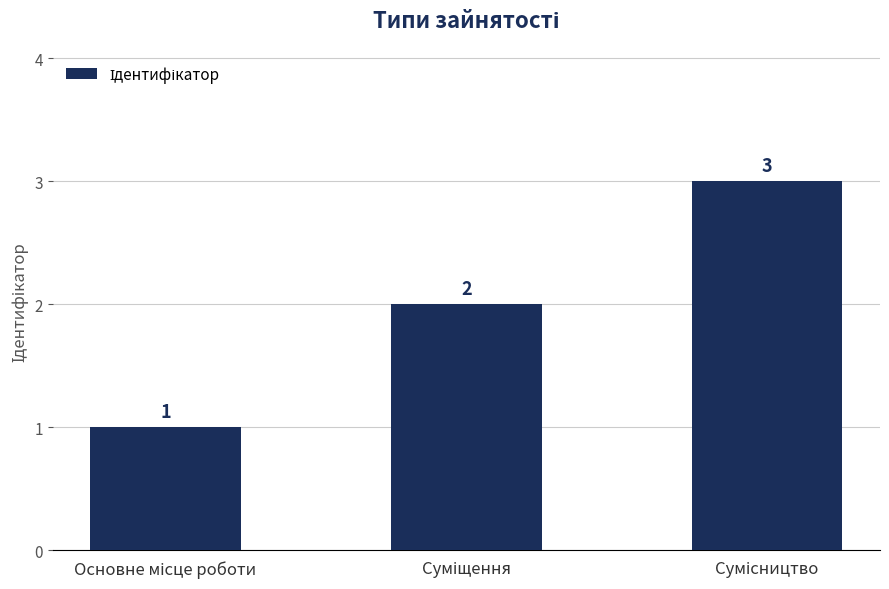

What is the value of the 3rd bar from the left?

3